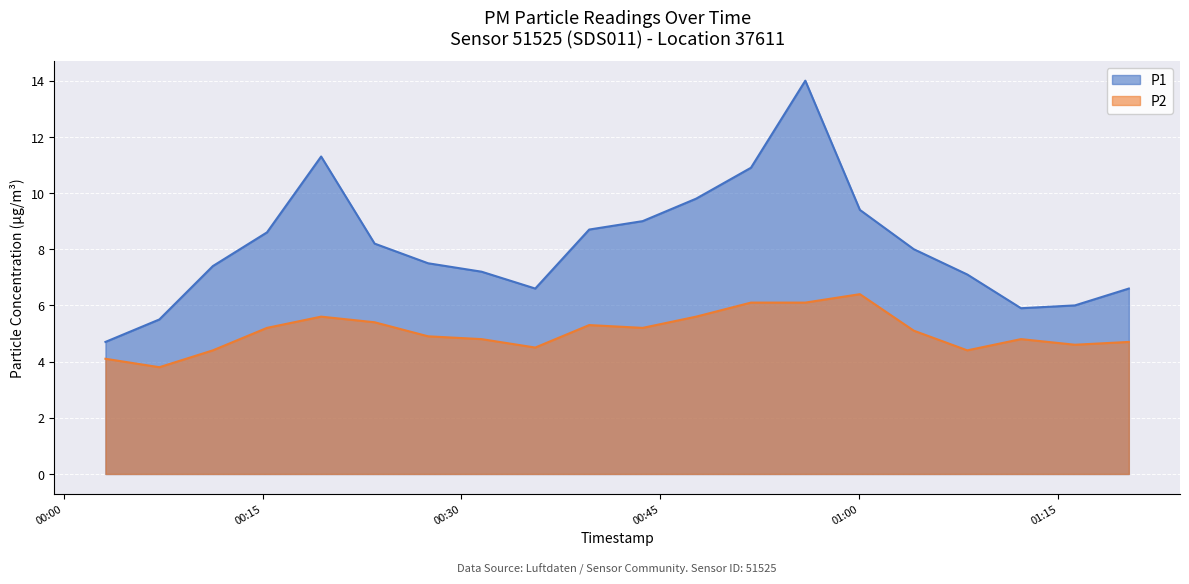

What is the difference between the maximum and minimum values in the P1 series?

9.3